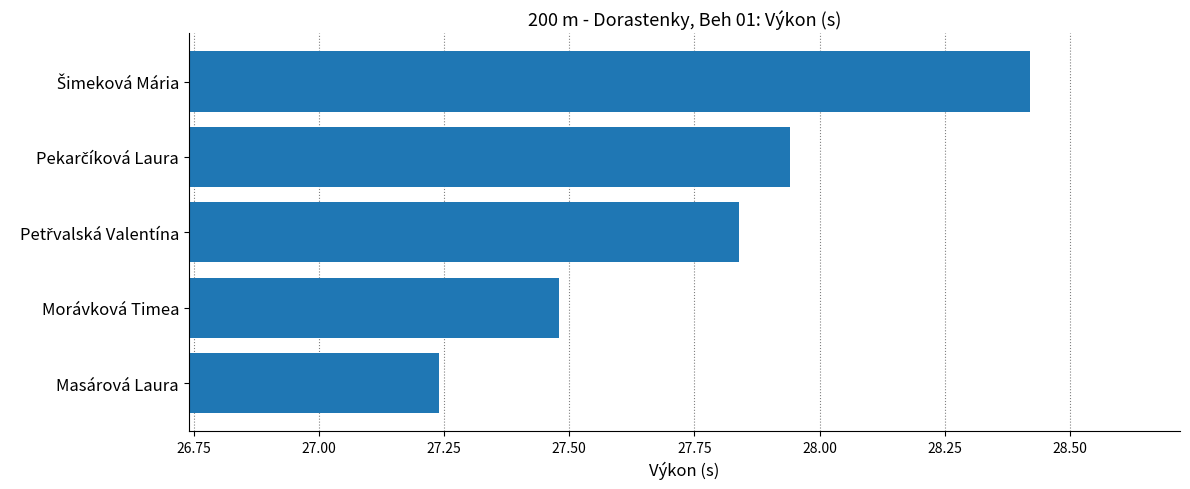

The value at Morávková Timea is 12.3. True or false?

False